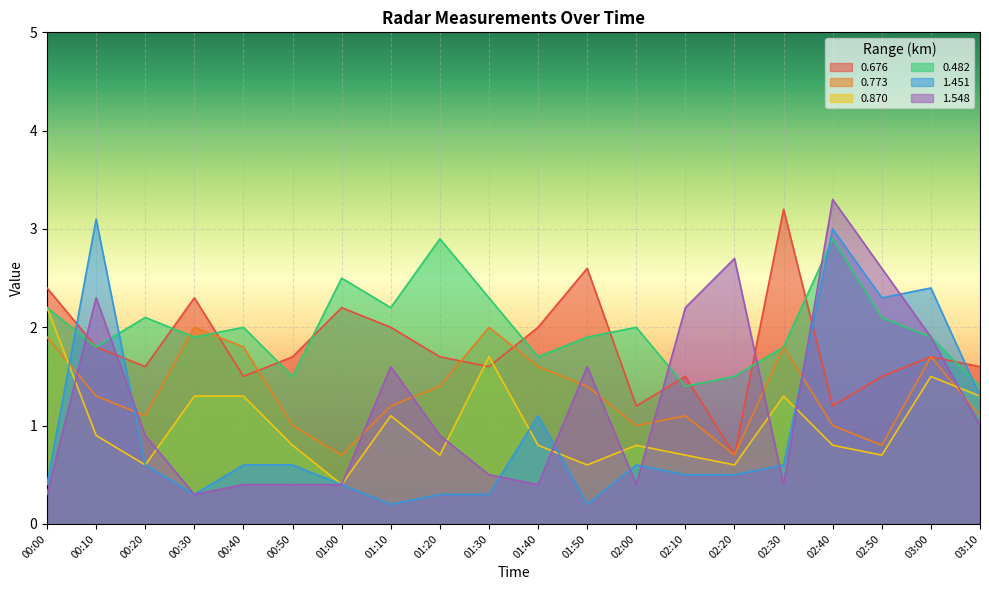

What is the difference between the 1.548 values at 01:10 and 00:20?

0.7